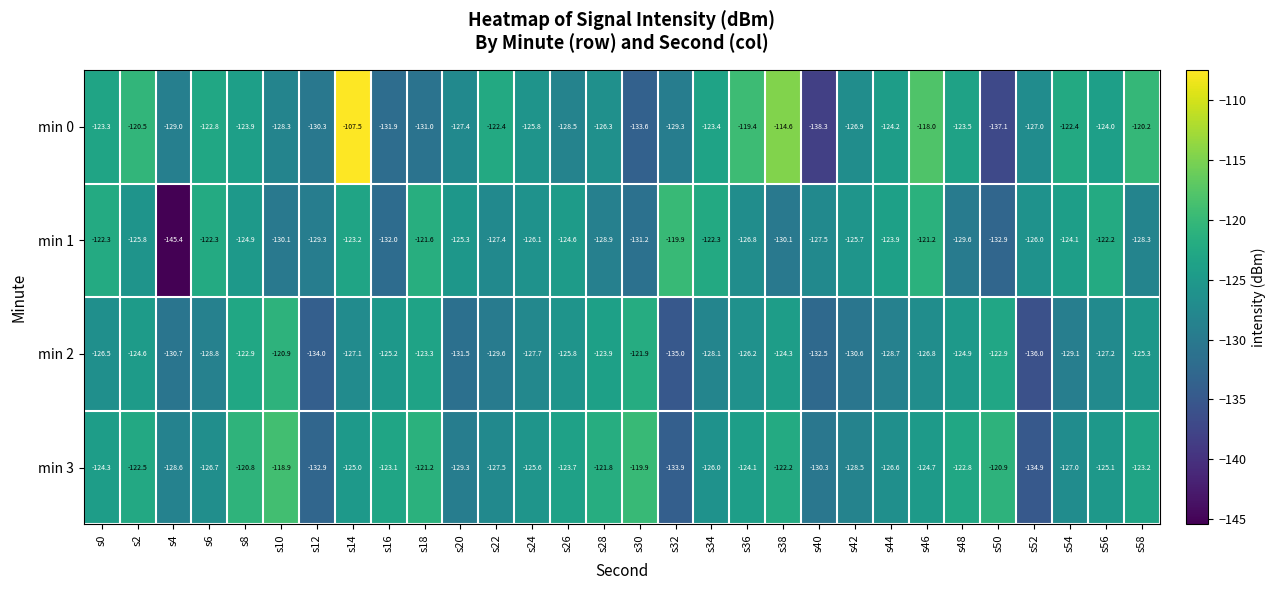

The value of min 1 at s30 is -131.2. True or false?

True